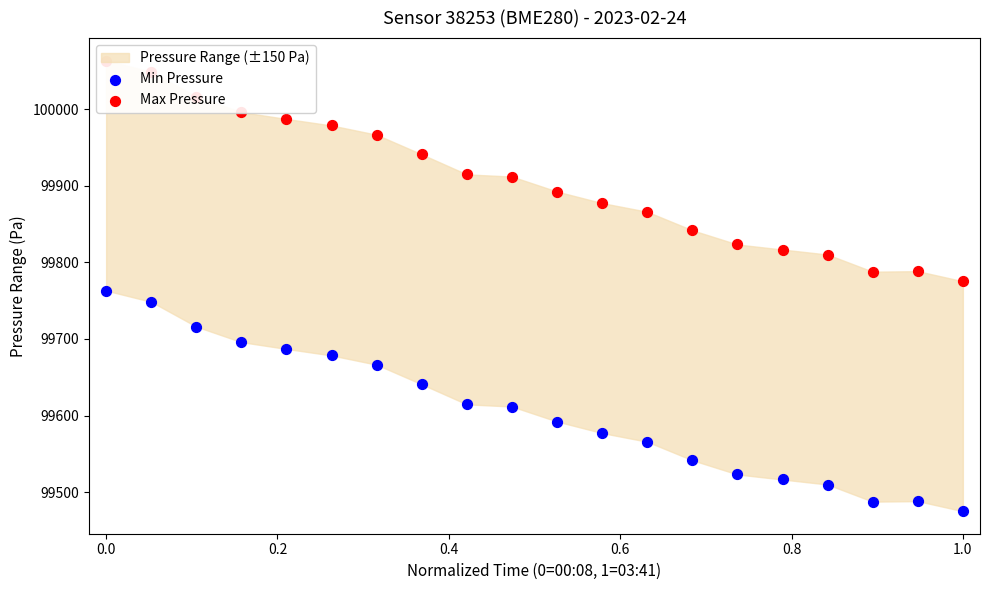

Which series reaches the maximum Y coordinate?

Max Pressure